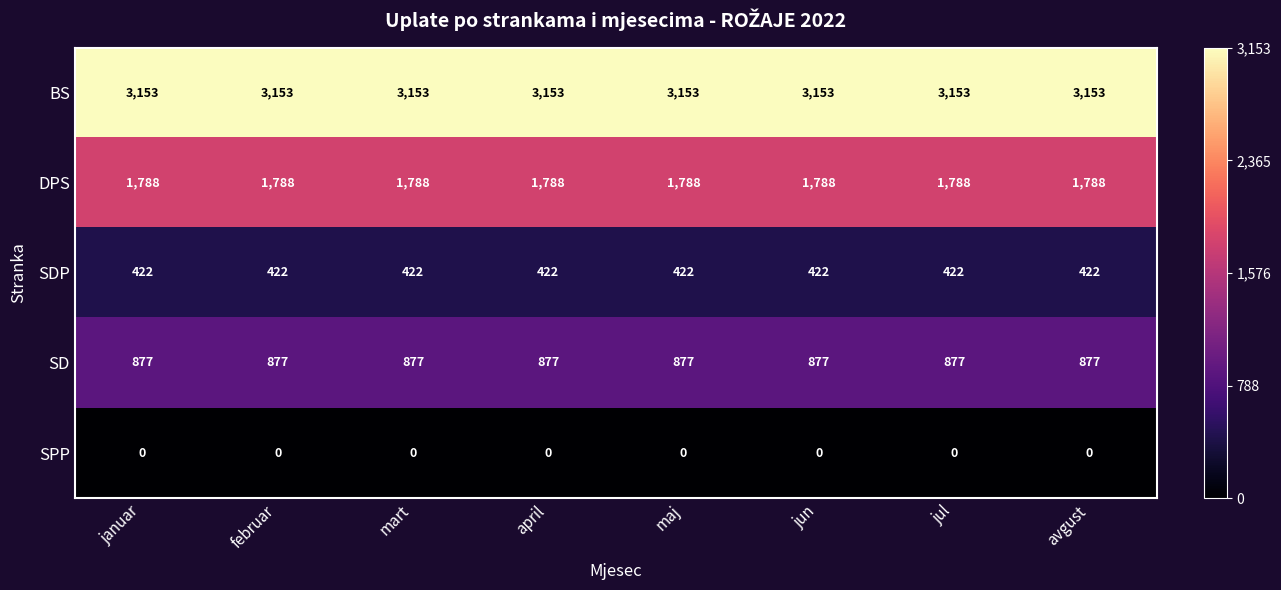

What is the highest value of the DPS series?

1788